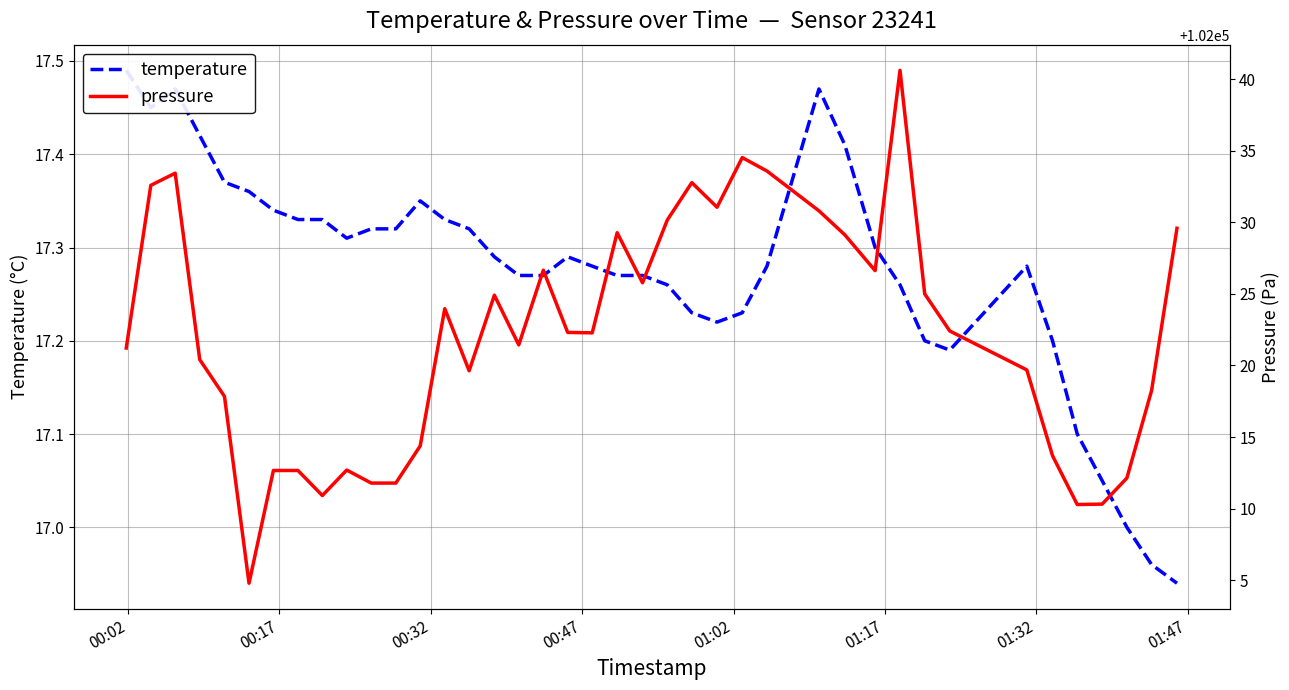

Reading left to right, transcribe all the data shown in this chart.

temperature: 17.5	17.4	17.5	17.4	17.4	17.4	17.3	17.3	17.3	17.3	17.3	17.3	17.4	17.3	17.3	17.3	17.3	17.3	17.3	17.3	17.3	17.3	17.3	17.2	17.2	17.2	17.3	17.5	17.4	17.3	17.3	17.2	17.2	17.3	17.2	17.1	17.1	17.0	17.0	16.9
pressure: 102021.2	102032.6	102033.4	102020.4	102017.8	102004.8	102012.7	102012.7	102010.9	102012.7	102011.8	102011.8	102014.4	102024.0	102019.6	102024.9	102021.4	102026.7	102022.3	102022.3	102029.3	102025.8	102030.2	102032.8	102031.1	102034.5	102033.6	102030.8	102029.1	102026.6	102040.6	102025.0	102022.4	102019.7	102013.7	102010.3	102010.3	102012.1	102018.2	102029.6